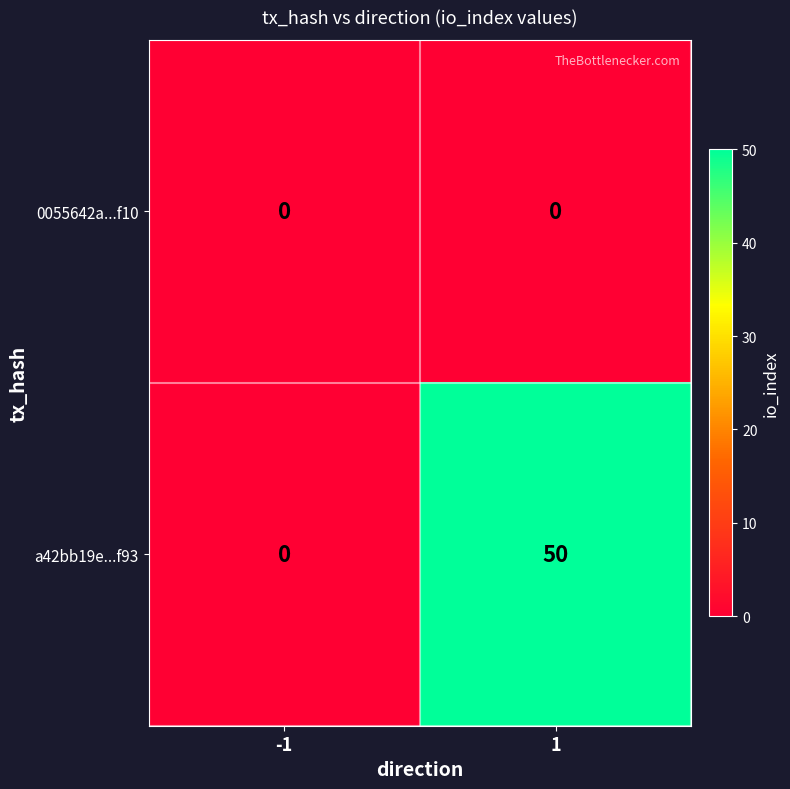

At which category is the sum across all series the highest?

1